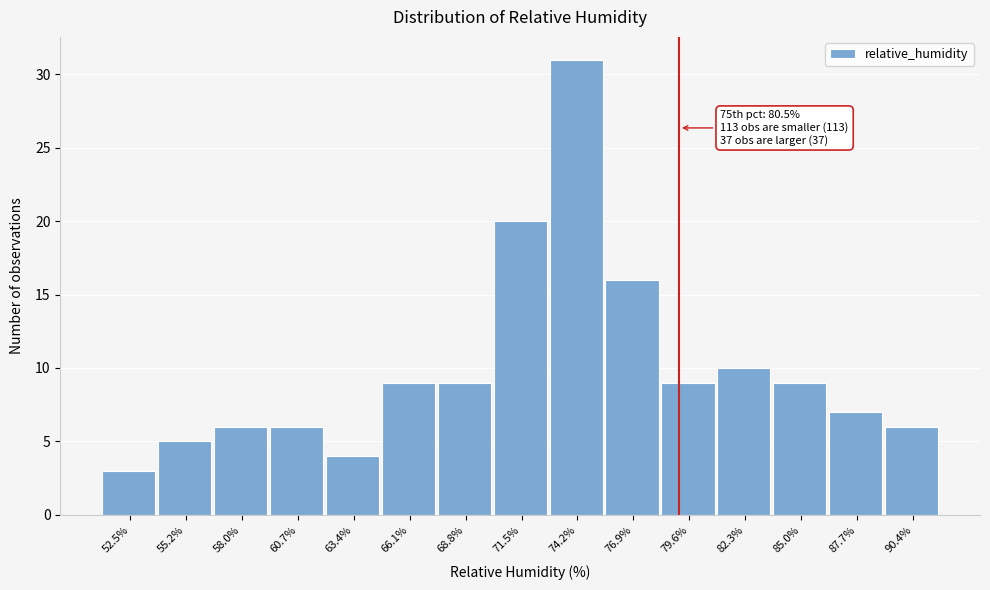

Reading left to right, list all the values displayed in this chart.

52.5%=3	55.2%=5	58.0%=6	60.7%=6	63.4%=4	66.1%=9	68.8%=9	71.5%=20	74.2%=31	76.9%=16	79.6%=9	82.3%=10	85.0%=9	87.7%=7	90.4%=6